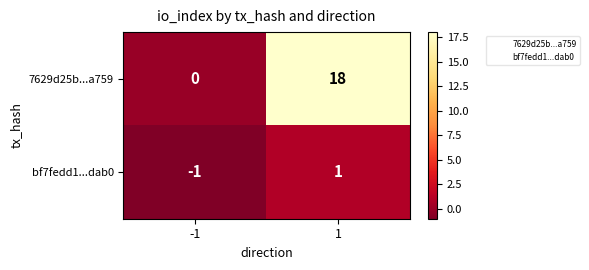

Count the number of data series in this chart.

2